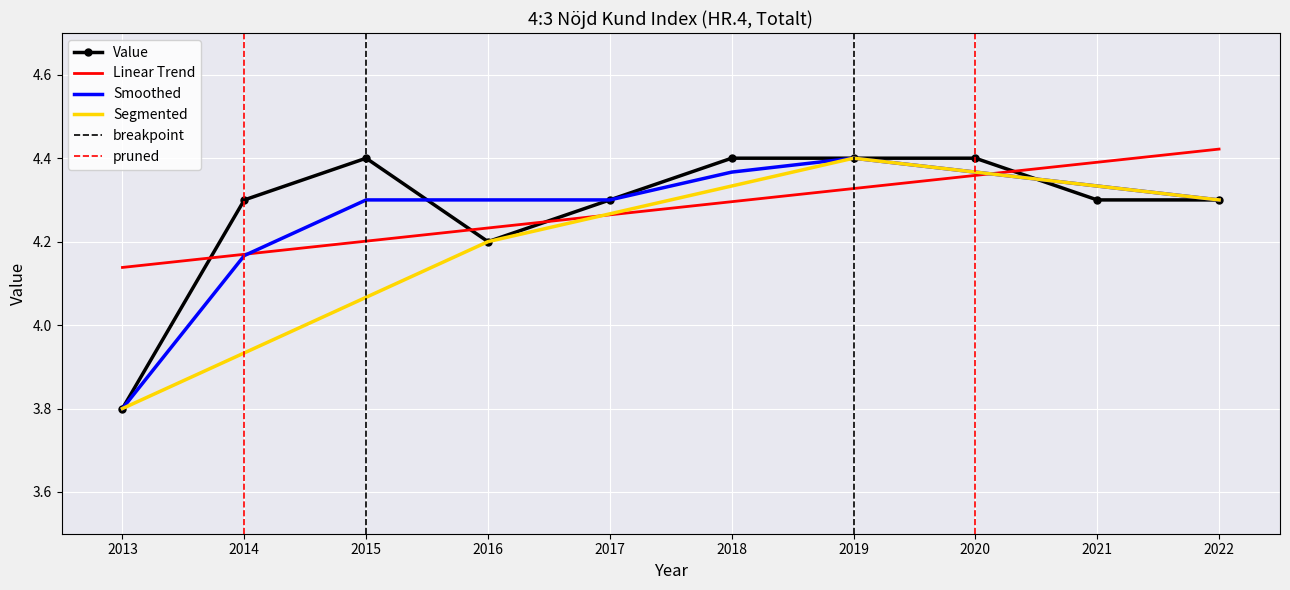

The chart shows a value of 4.3 at 2014. True or false?

True